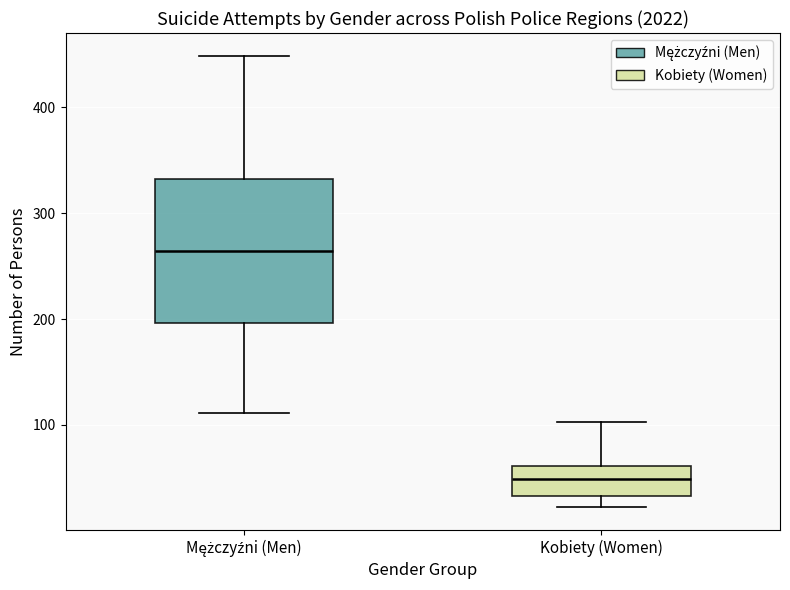

Comparing the boxes themselves (not the whiskers), which one is the tallest?

Mężczyźni (Men)